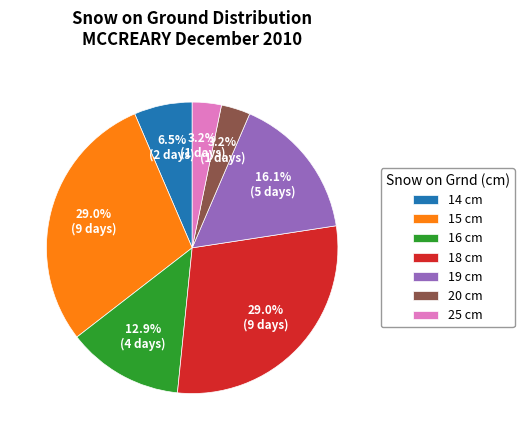

How many slices are in this pie chart?

7